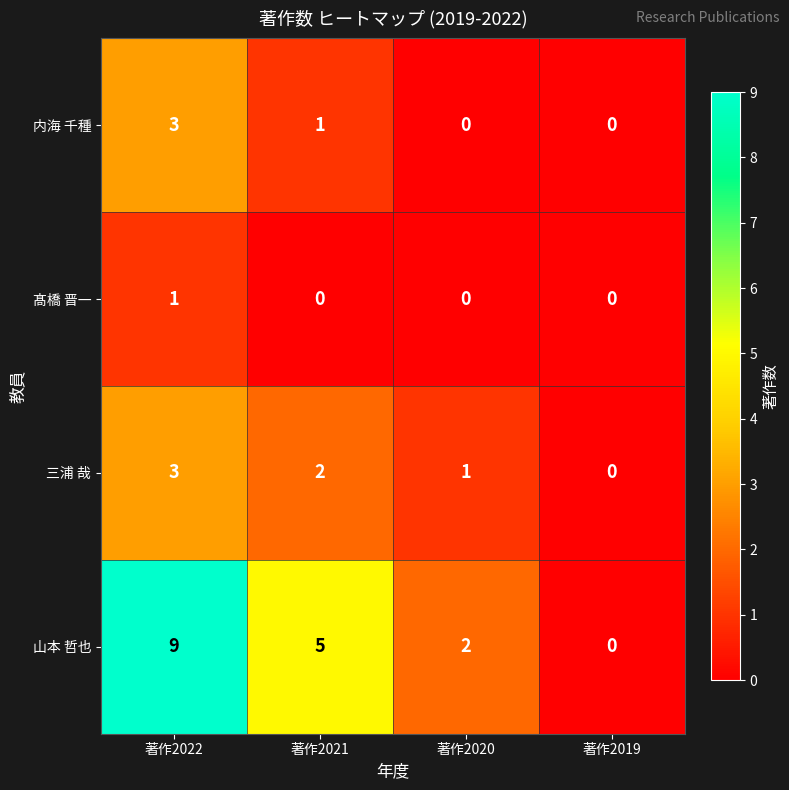

What is the sum of the 内海 千種 values at 著作2019 and 著作2022?

3